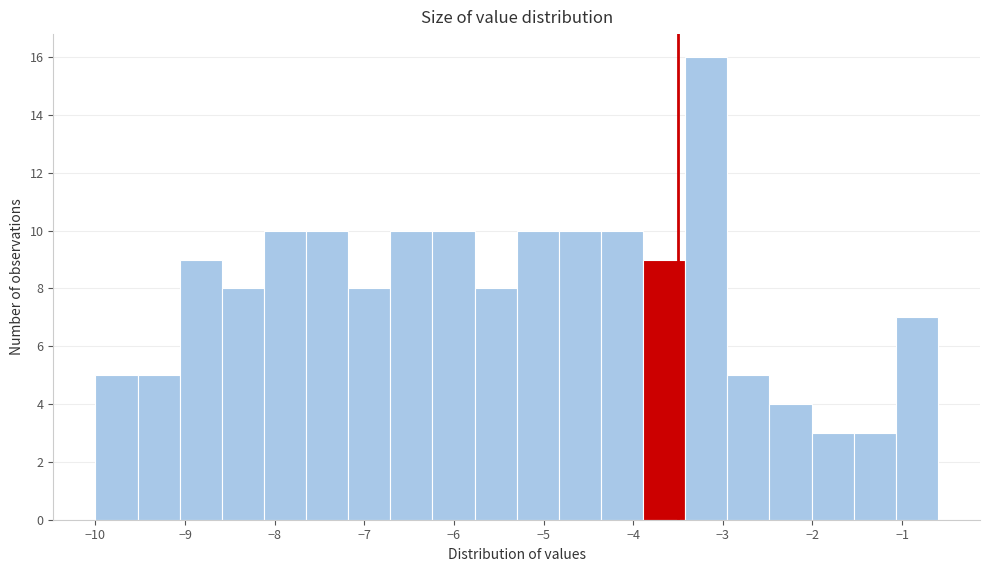

Which range on the x-axis has the tallest bar?

-3.42 to -2.95